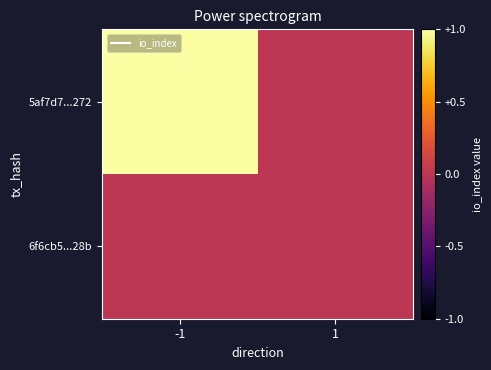

Reading left to right, extract all data points from this chart.

5af7d7...272: -1=1	1=0
6f6cb5...28b: -1=0	1=0